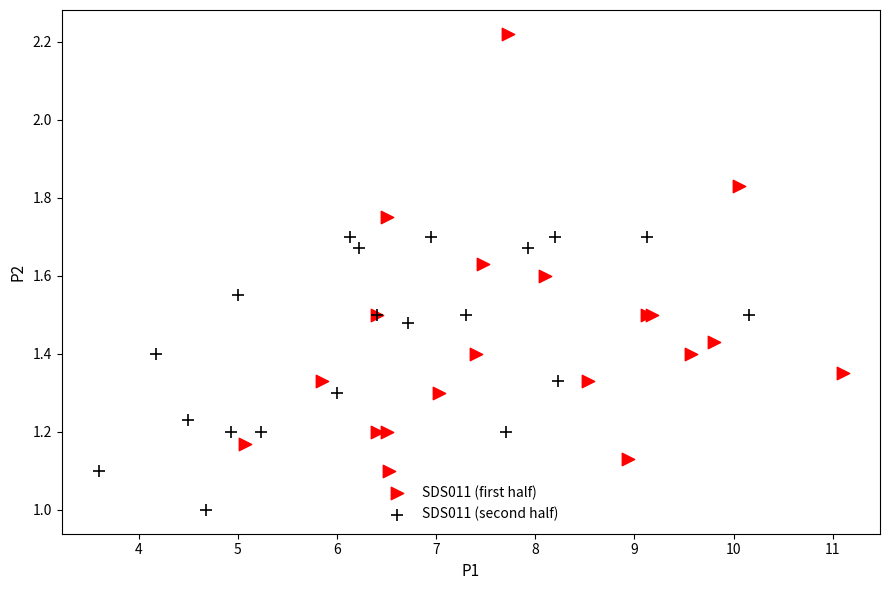

Which series reaches the minimum Y coordinate?

SDS011 (second half)